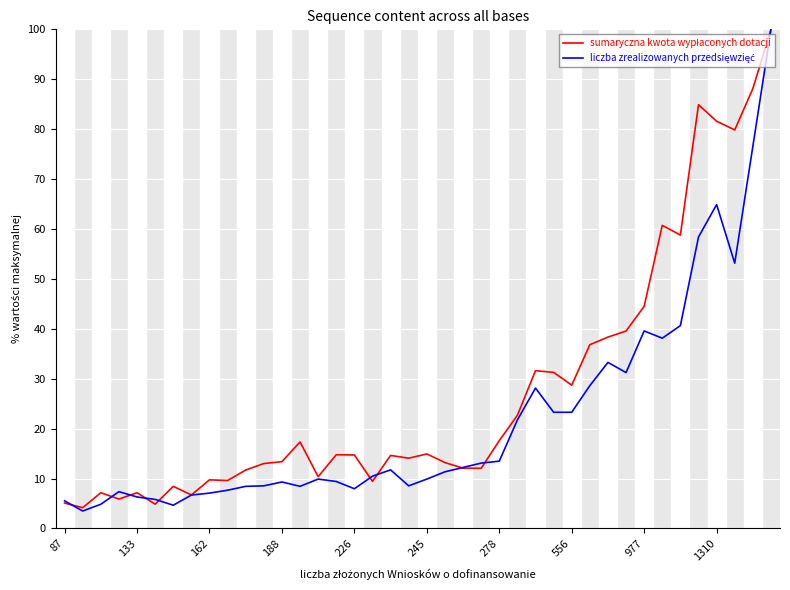

What is the maximum value shown in the chart?

100.0